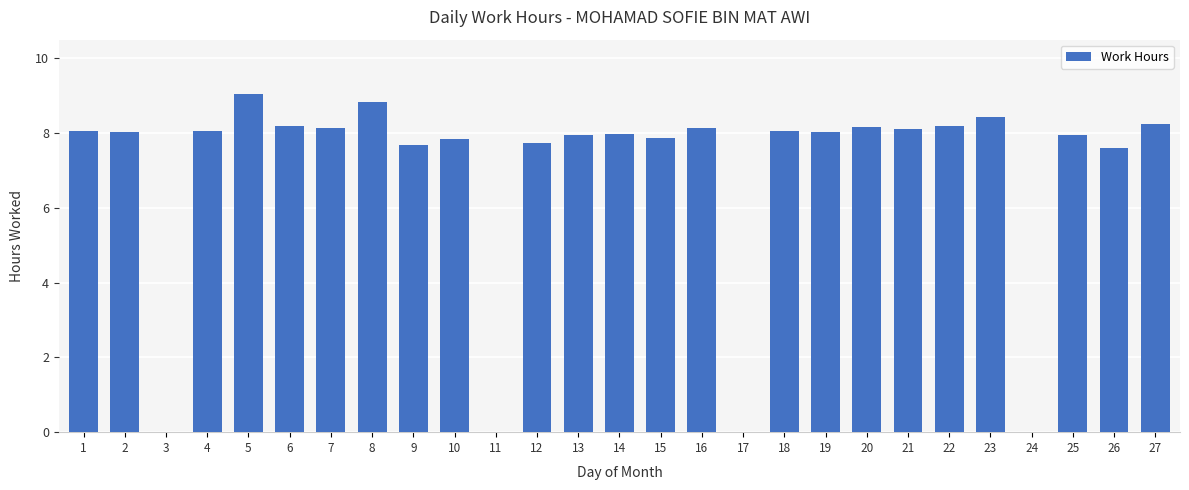

At which label does the data first exceed 8?

1